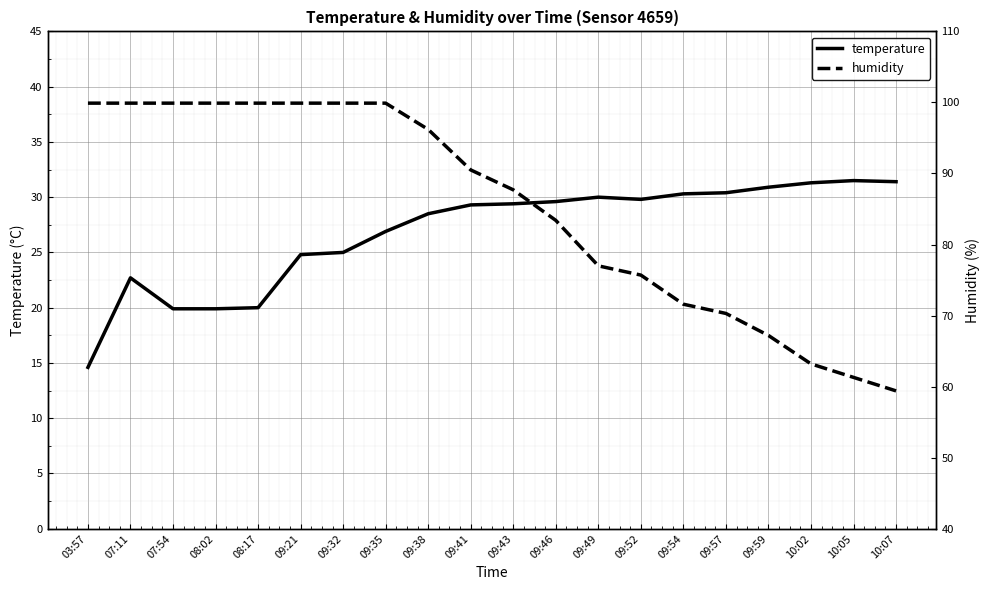

True or false: humidity has more than 1 points higher than both neighbors.

False